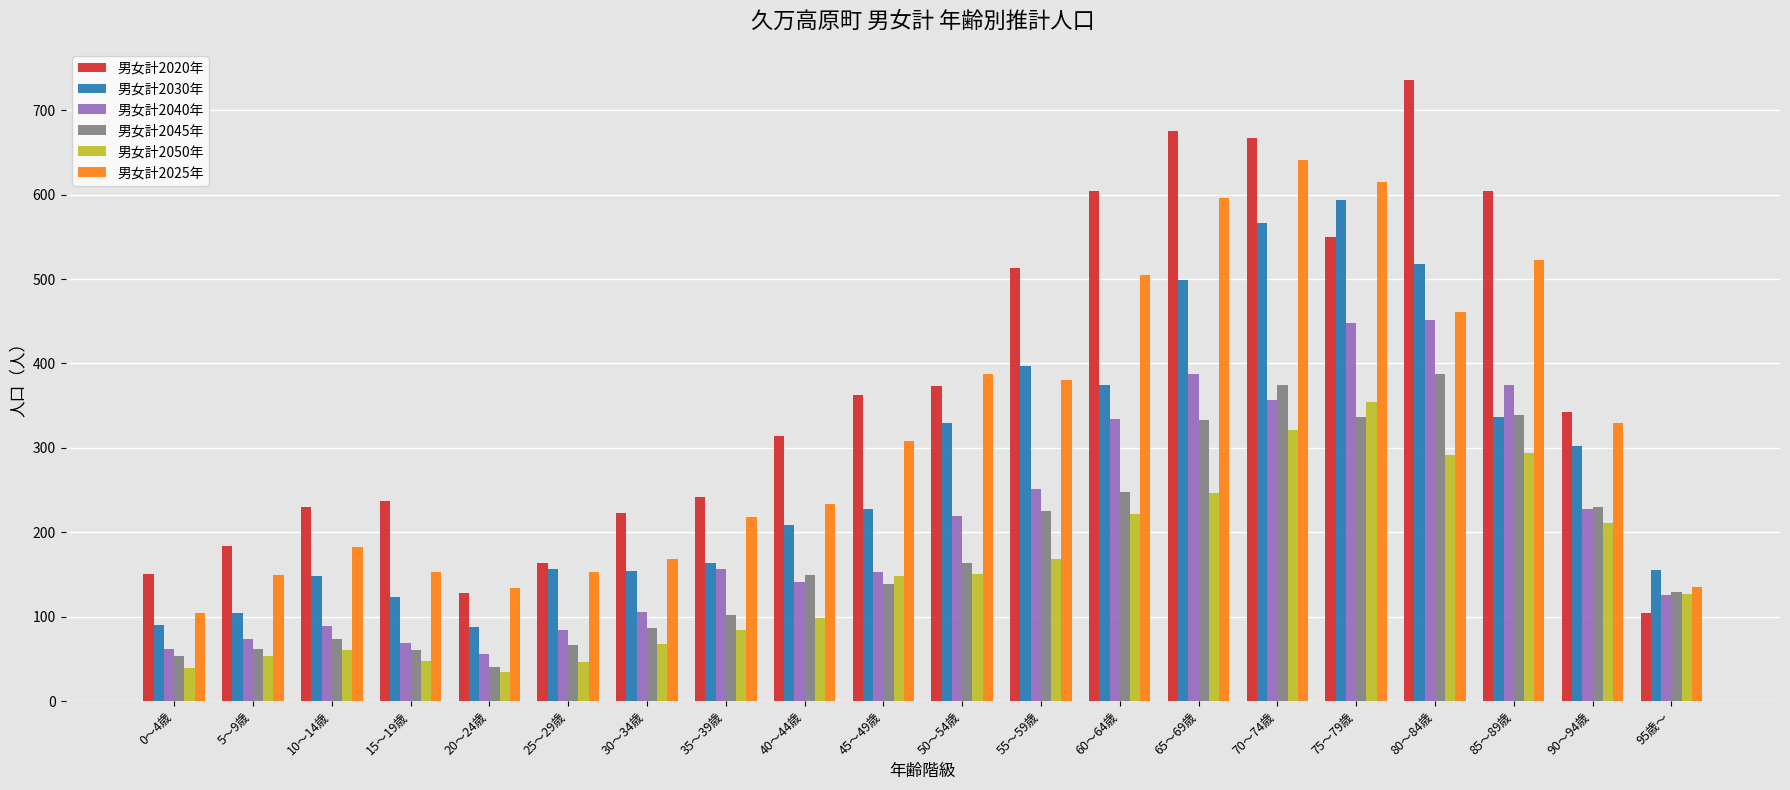

What is the minimum value for 男女計2030年?

88